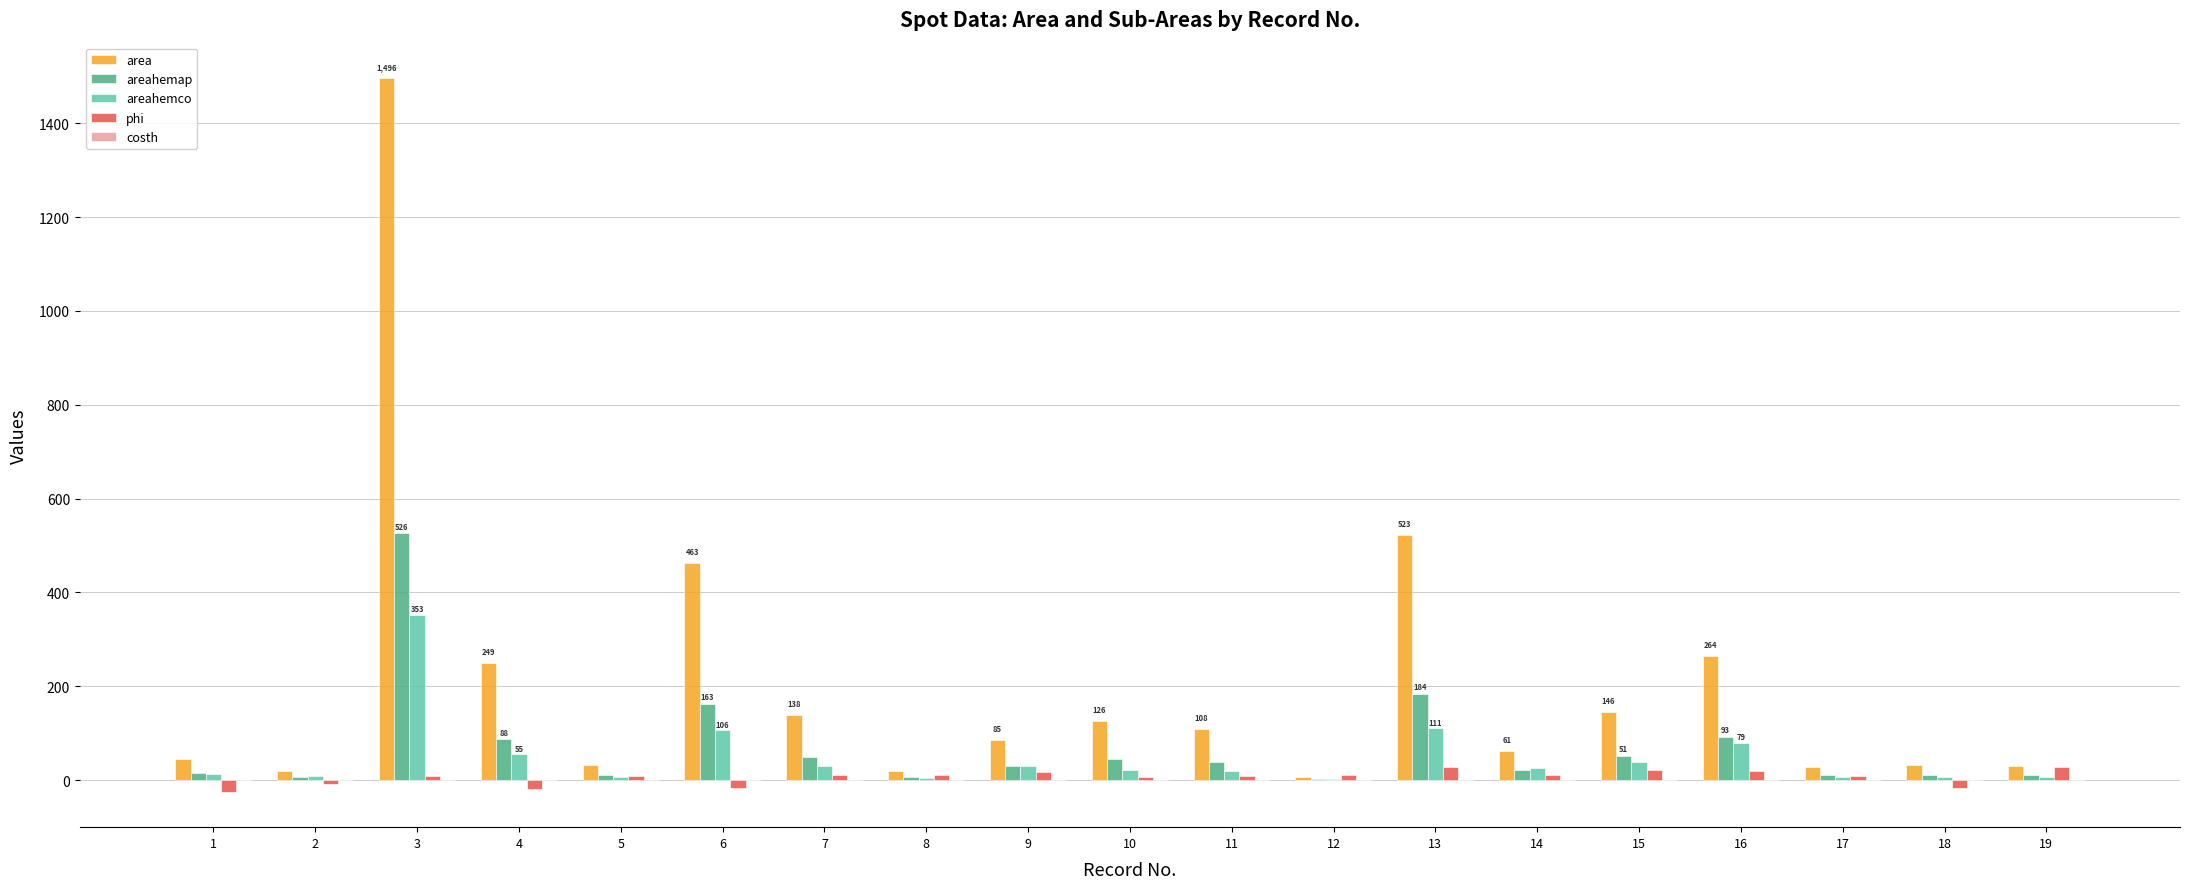

Between 5 and 16, which series saw the biggest shift?

area